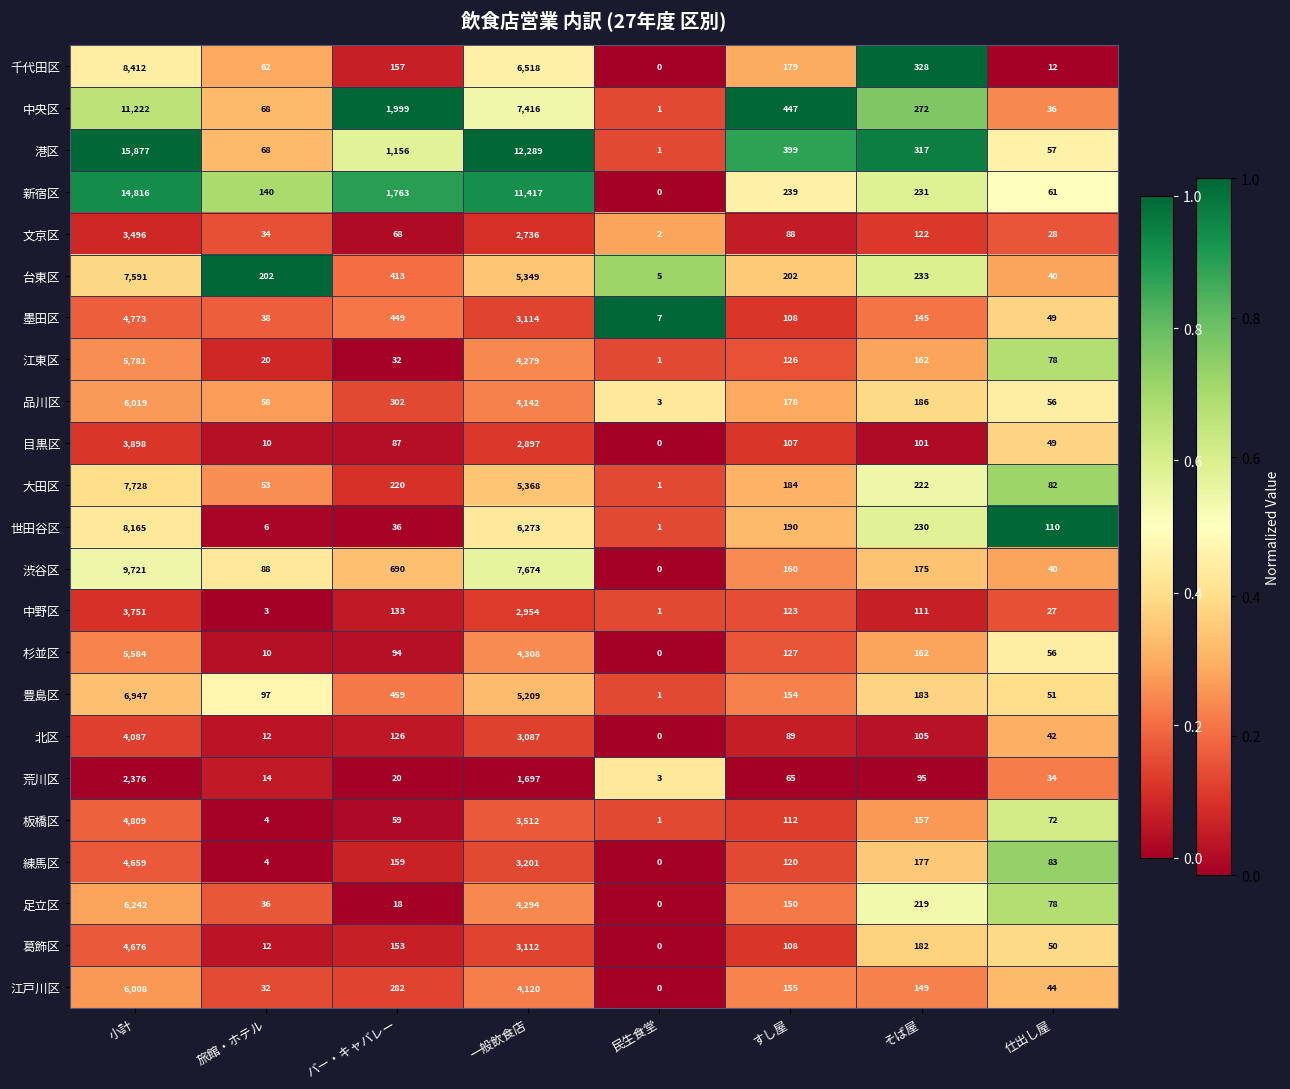

Is the value of 葛飾区 at 一般飲食店 greater than the value of 江戸川区 at バー・キャバレー?

Yes